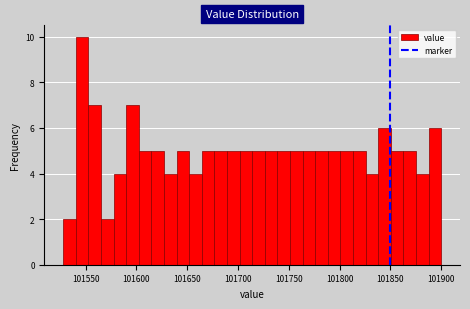

Around what value on the x-axis is the tallest bar? Give the approximate position of its centre, as read against the axis.

101545